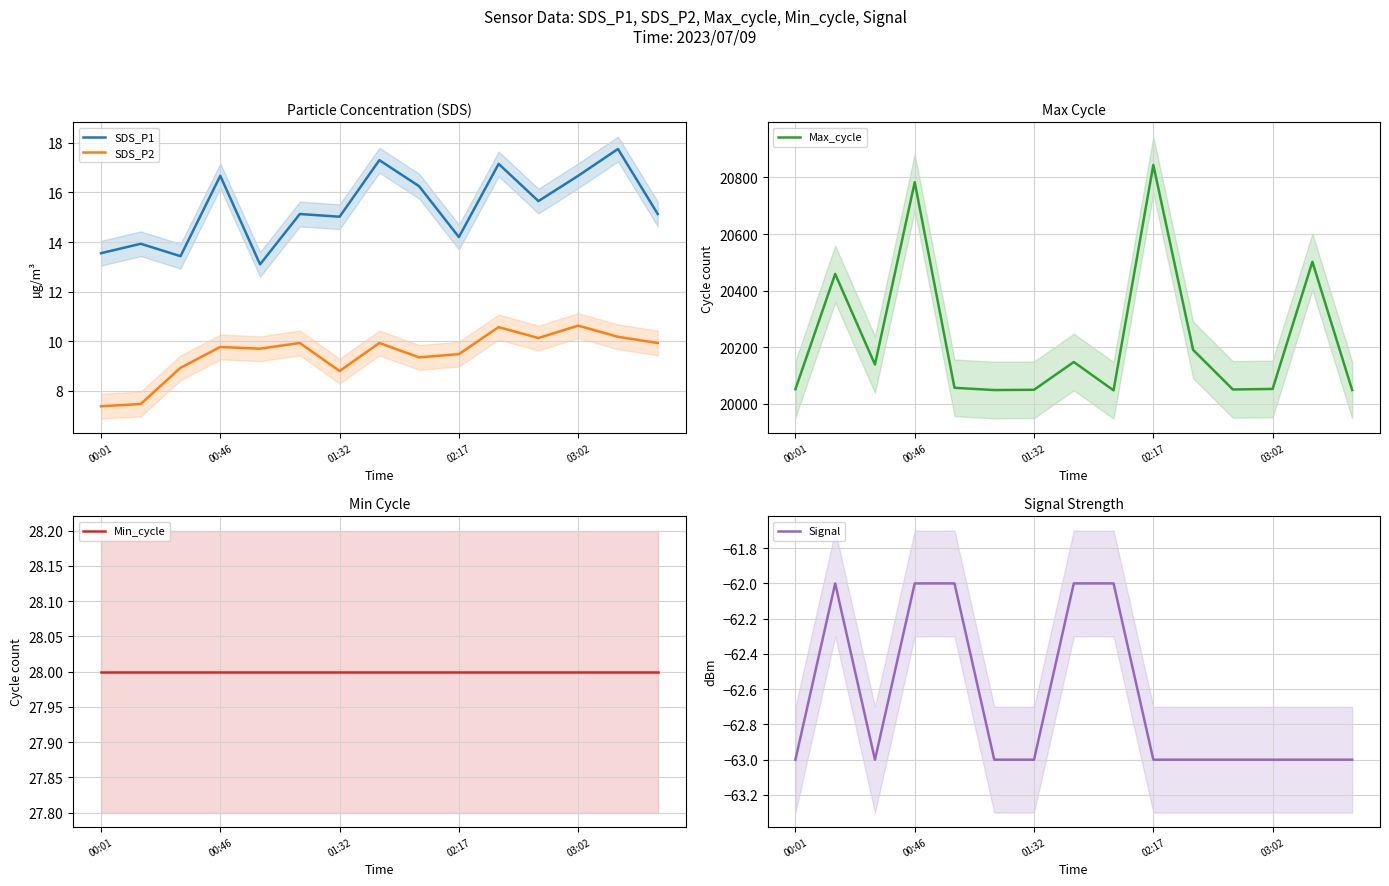

True or false: SDS_P1 and SDS_P2 cross at least once.

False